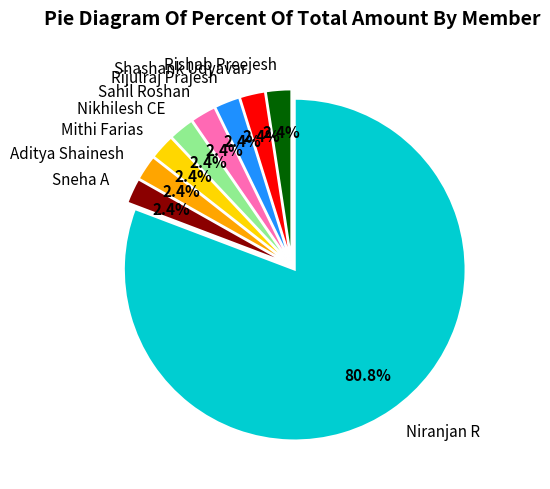

What percentage is the Nikhilesh CE slice, to the nearest percent?

2%